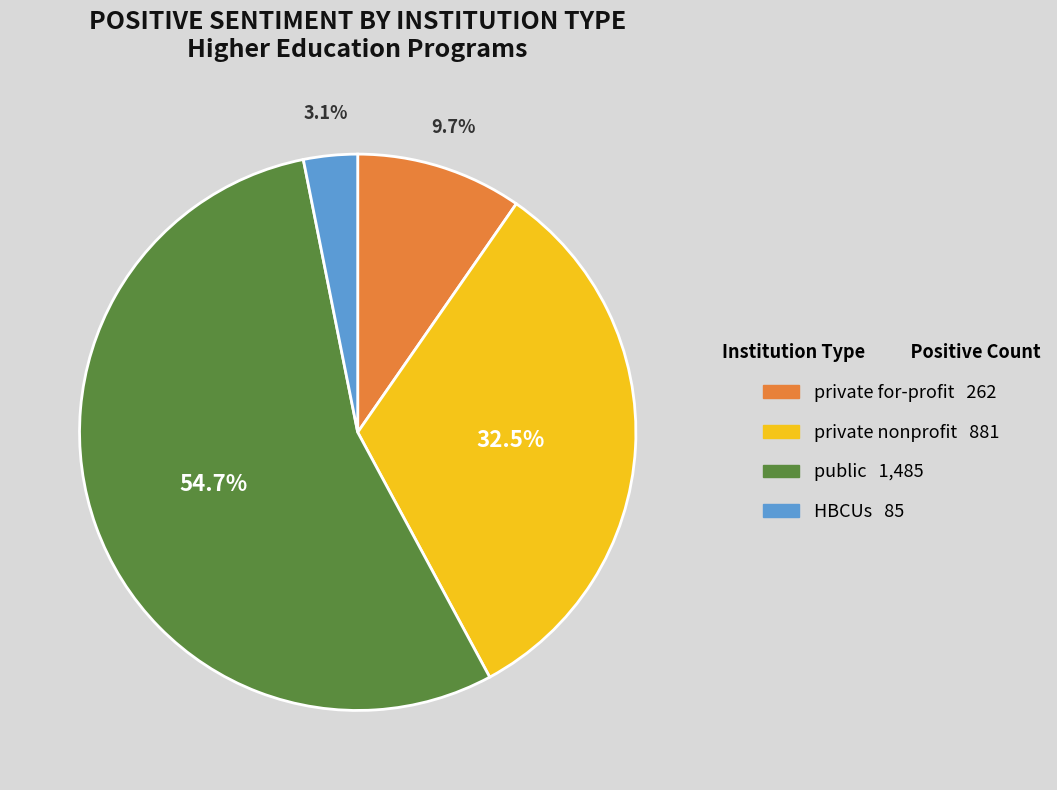

To the nearest percent, what percentage of the pie is HBCUs?

3%